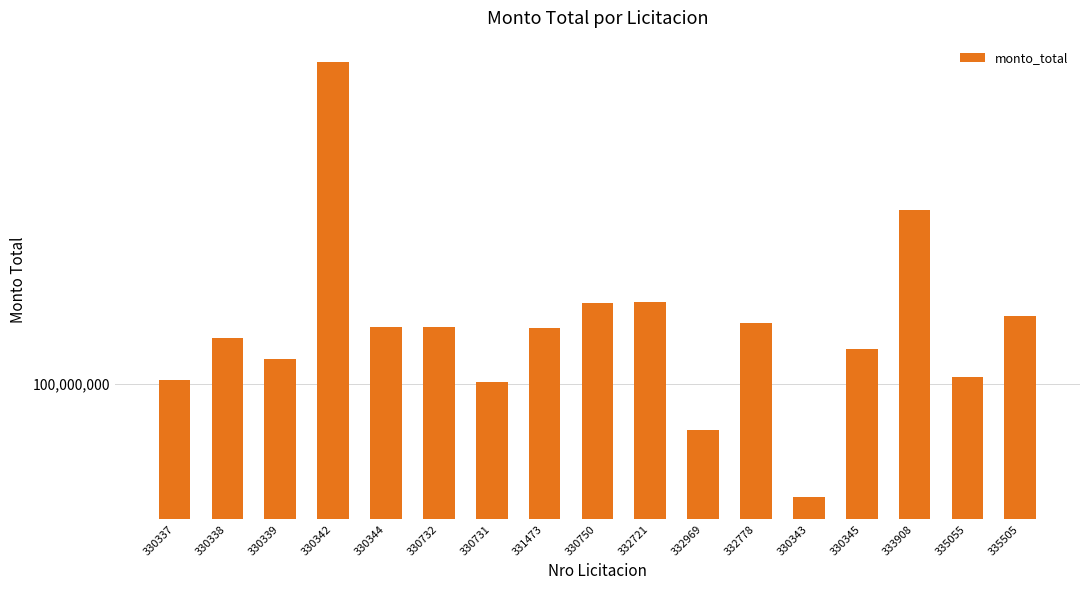

What is the greatest value displayed?

490990500